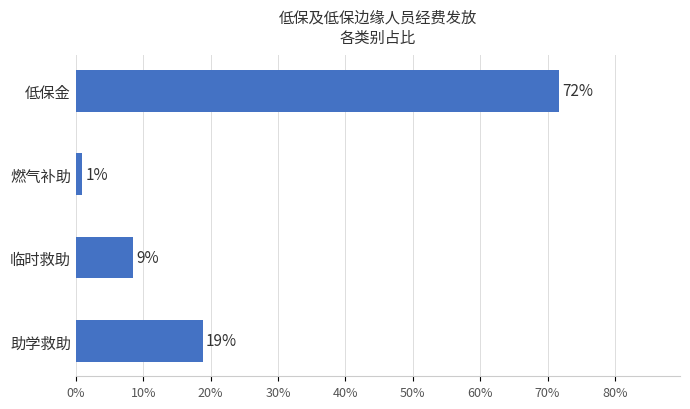

Does the chart contain any negative values?

No